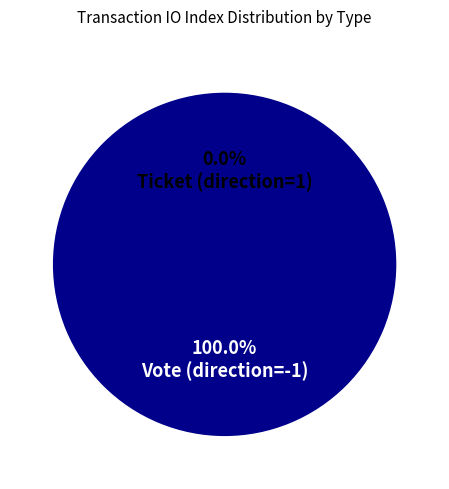

What percentage do Ticket (direction=1) and Vote (direction=-1) together represent?

100.0%